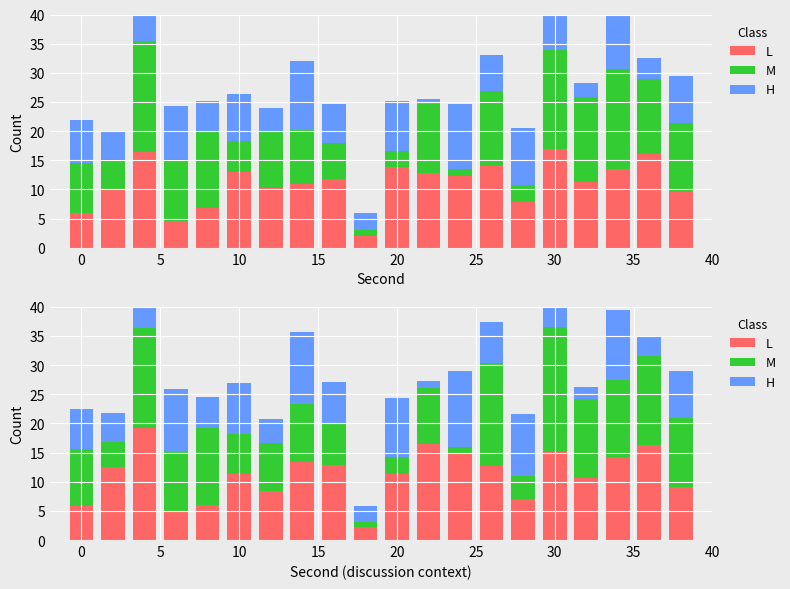

At how many categories does at least one series exceed 2?

20